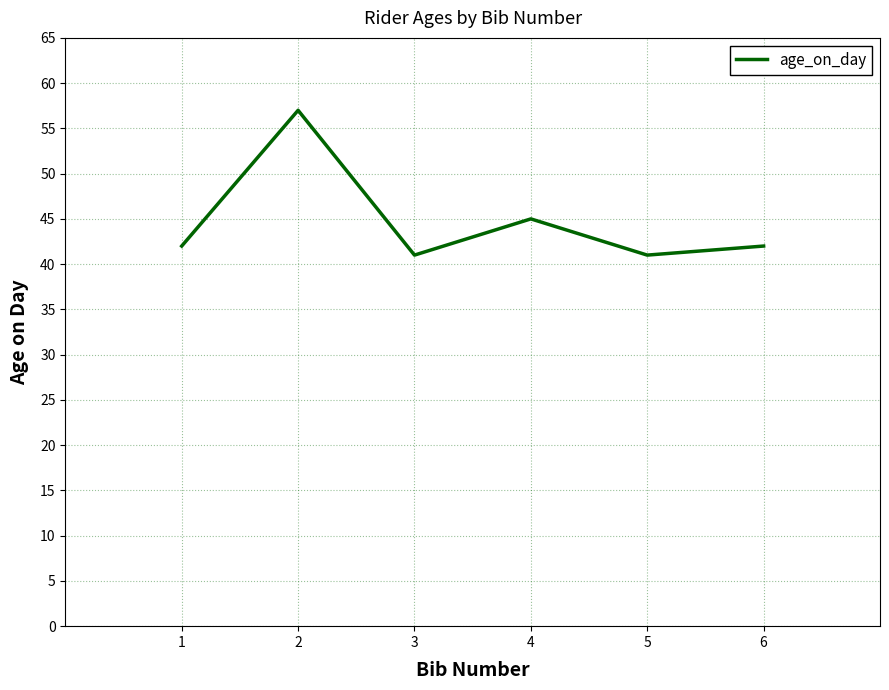

Reading left to right, what are all the values shown in this chart?

1=42	2=57	3=41	4=45	5=41	6=42